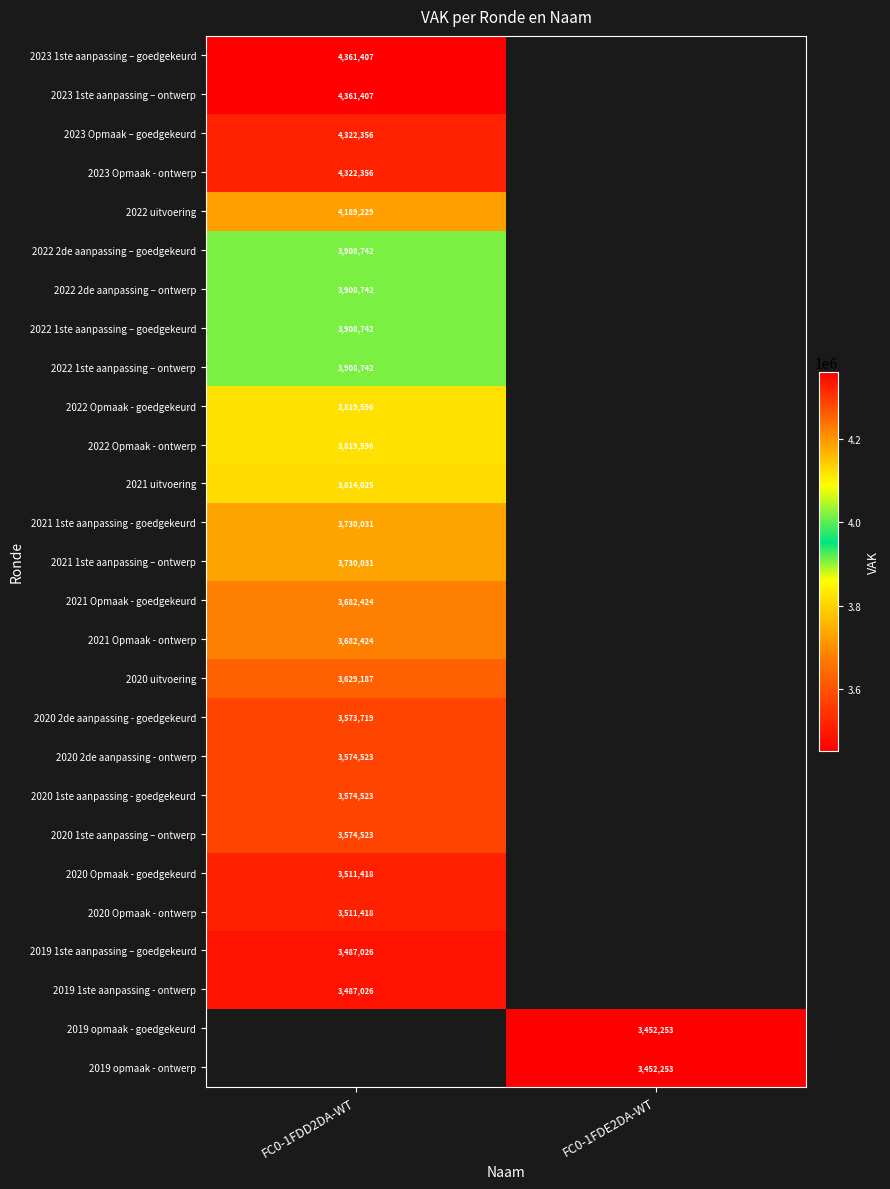

True or false: 2021 Opmaak - goedgekeurd has a value of 3682424 at FC0-1FDD2DA-WT.

True